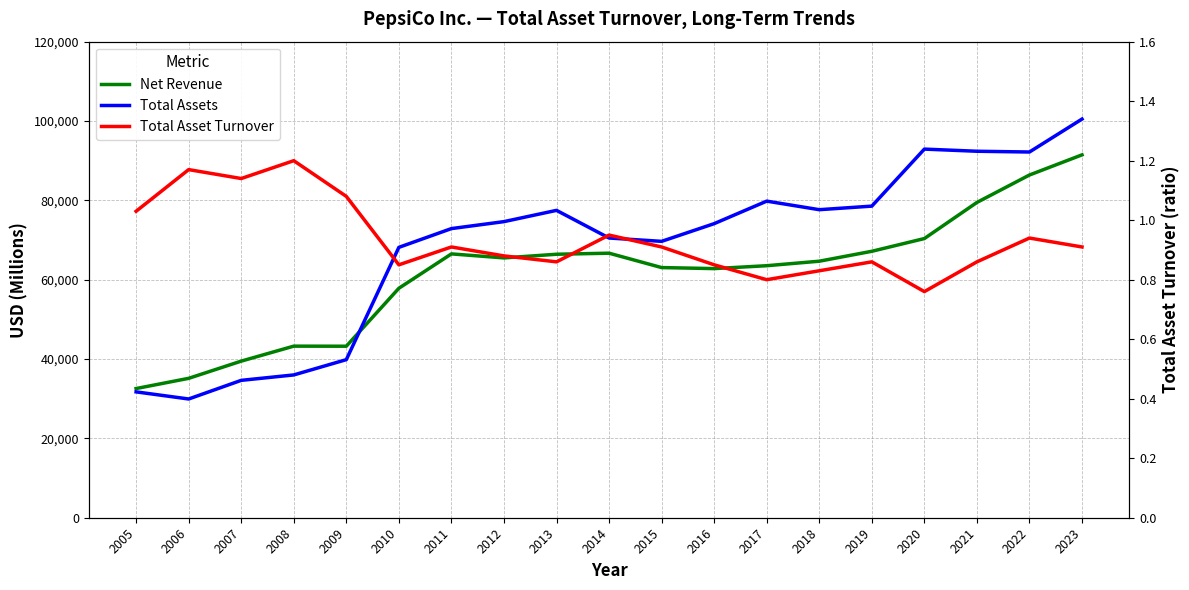

What is the spread (max minus min) of values at 2016?

74128.1